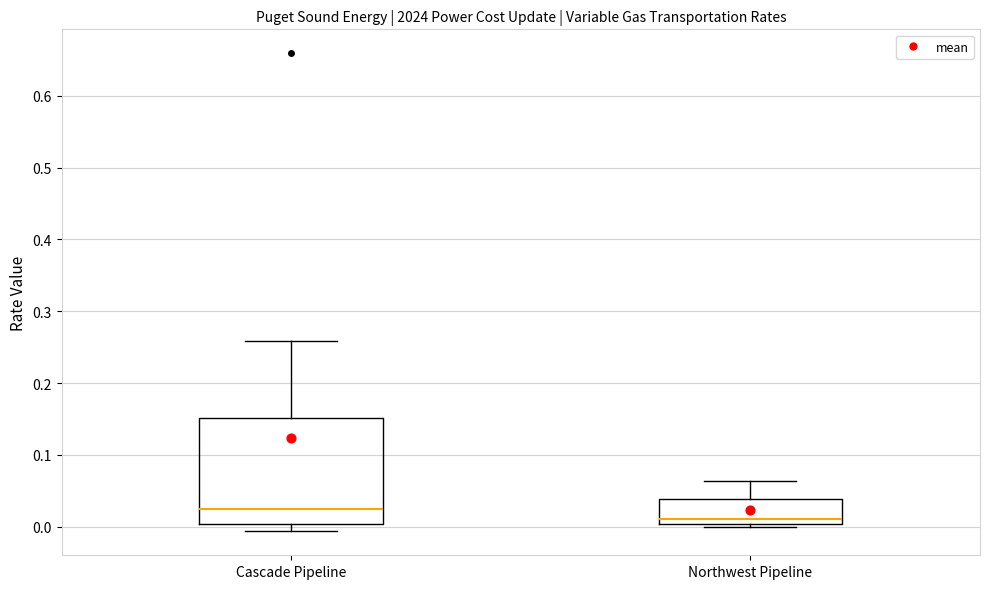

Reading left to right, read every box against the y-axis: the position of its median line, the range the box covers, and the ends of its whiskers. The values are not printed on the chart, so give them approximately, as read against the axis.

Cascade Pipeline: median 0.02, box 0.00 to 0.15, whiskers -0.01 to 0.26
Northwest Pipeline: median 0.01, box 0.00 to 0.04, whiskers 0.00 (just below the box's lower edge) to 0.06